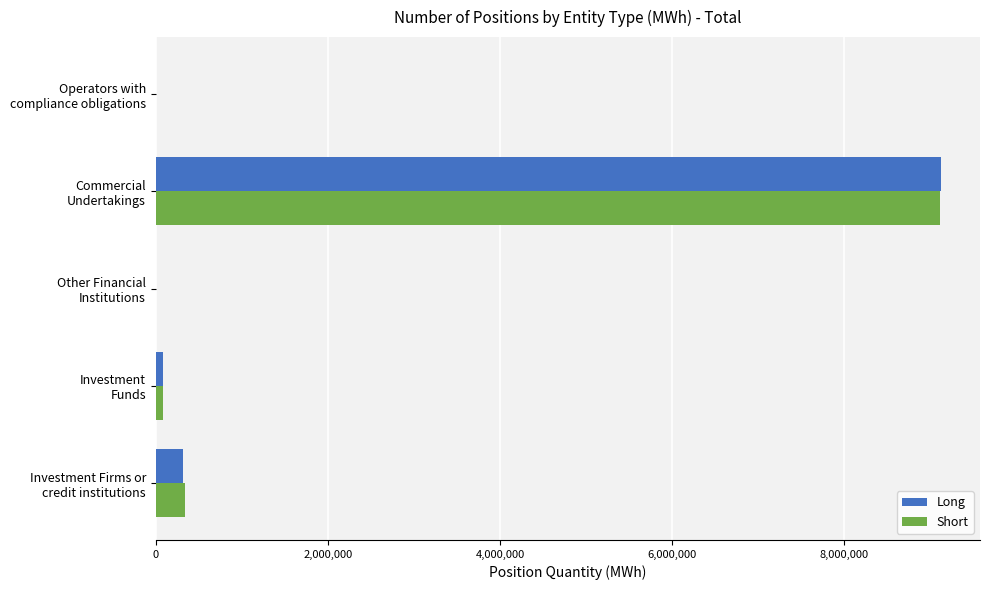

What is the greatest value displayed?

9123190